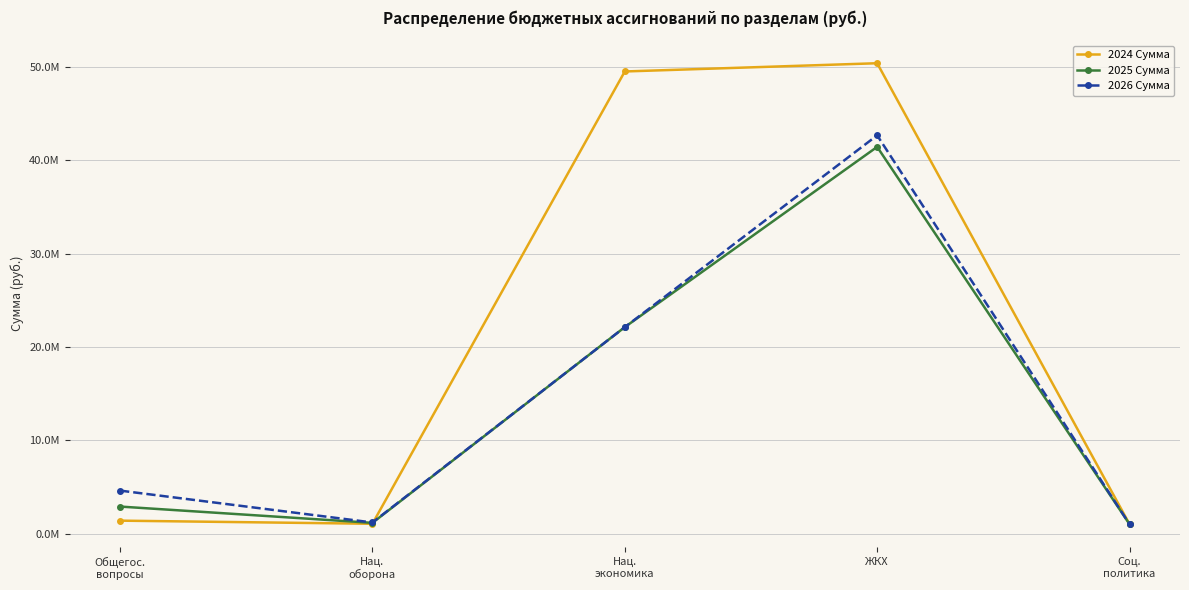

After their last crossing, which series has the higher values: 2025 Сумма or 2024 Сумма?

2024 Сумма